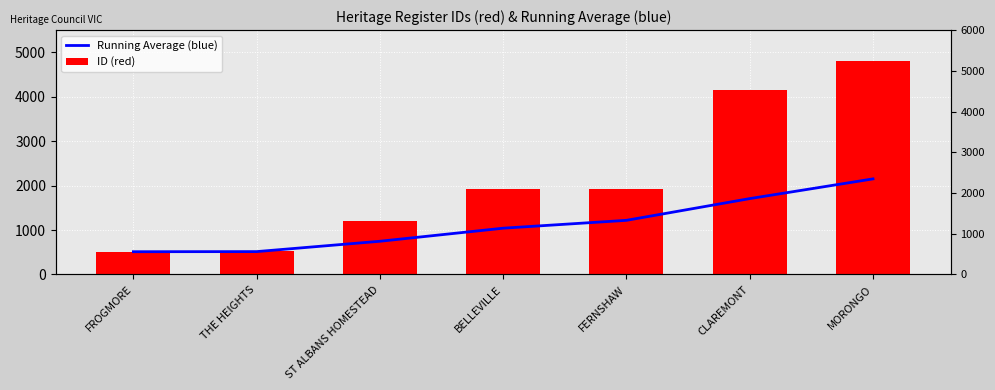

What position from the right is CLAREMONT?

2